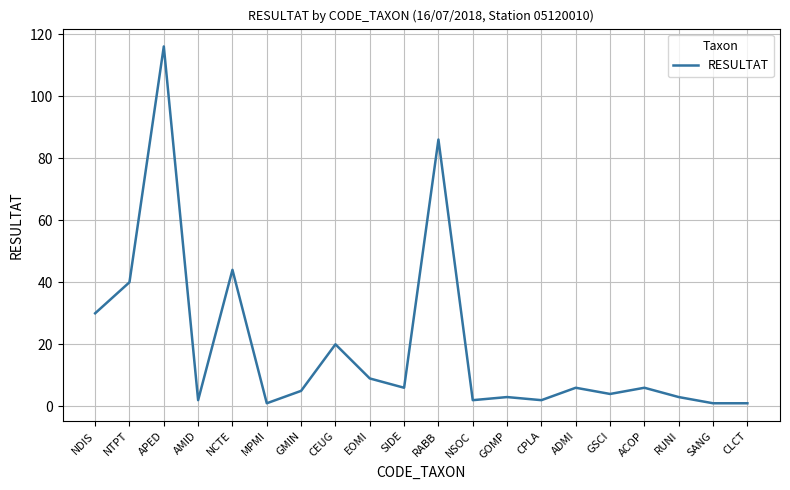

Which label corresponds to the largest value in the chart?

APED